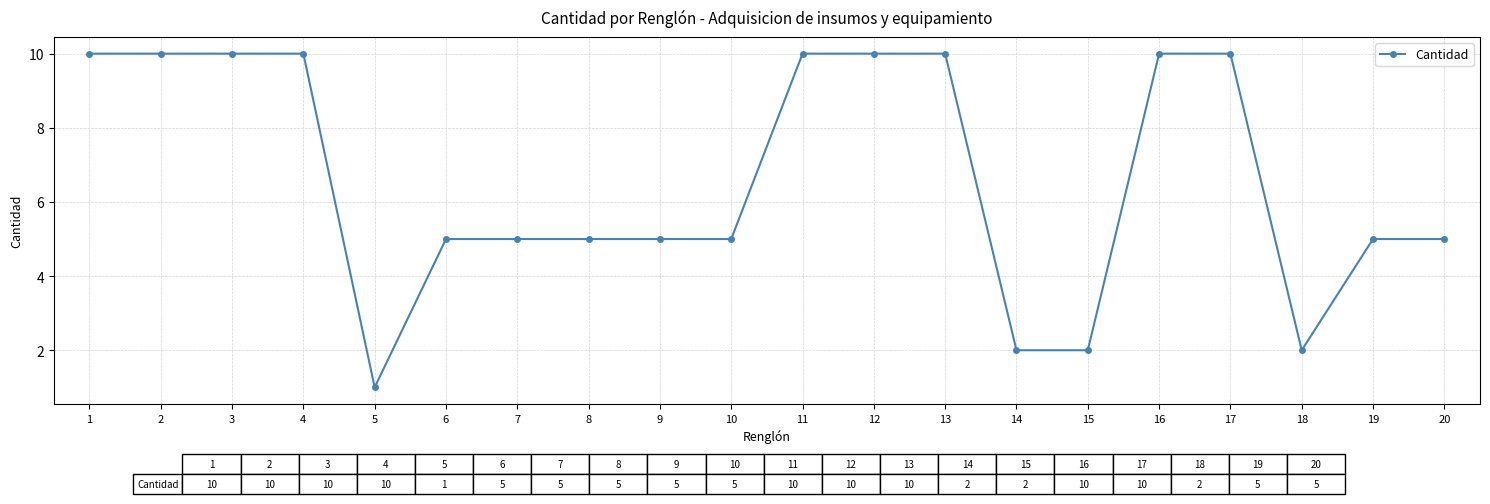

What is the change in value from 6 to 18?

-3